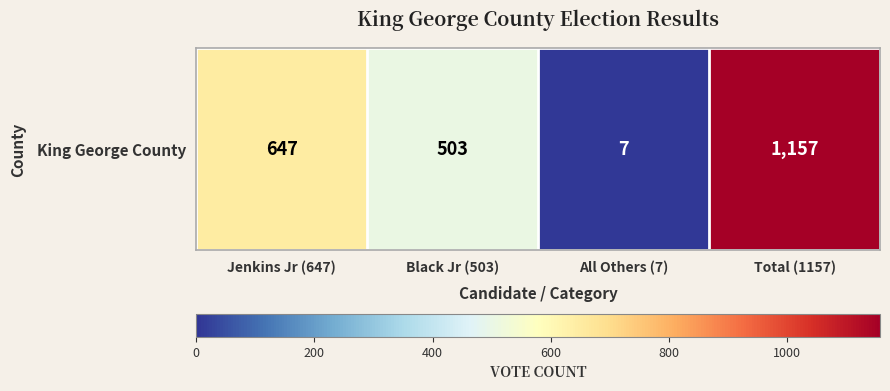

The chart shows a value of 10 at All Others (7). True or false?

False